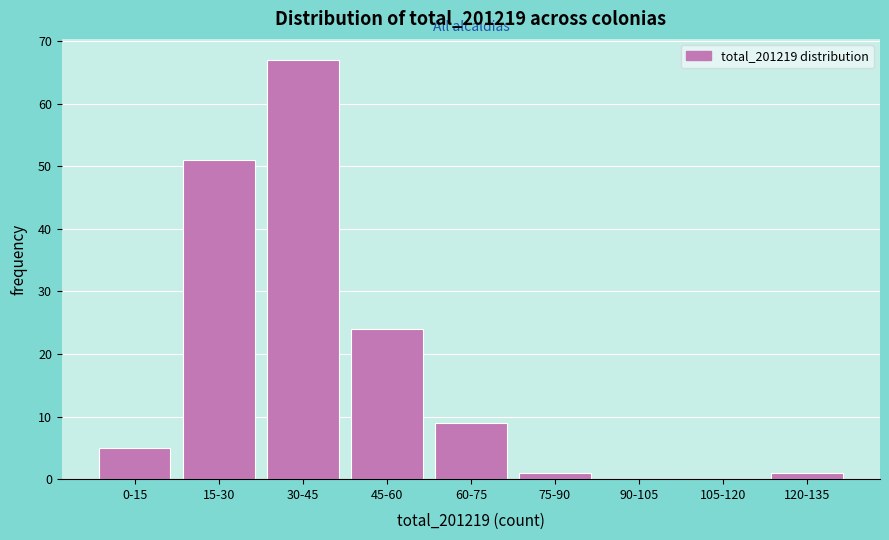

Reading left to right, list all the values displayed in this chart.

0-15=5	15-30=51	30-45=67	45-60=24	60-75=9	75-90=1	90-105=0	105-120=0	120-135=1